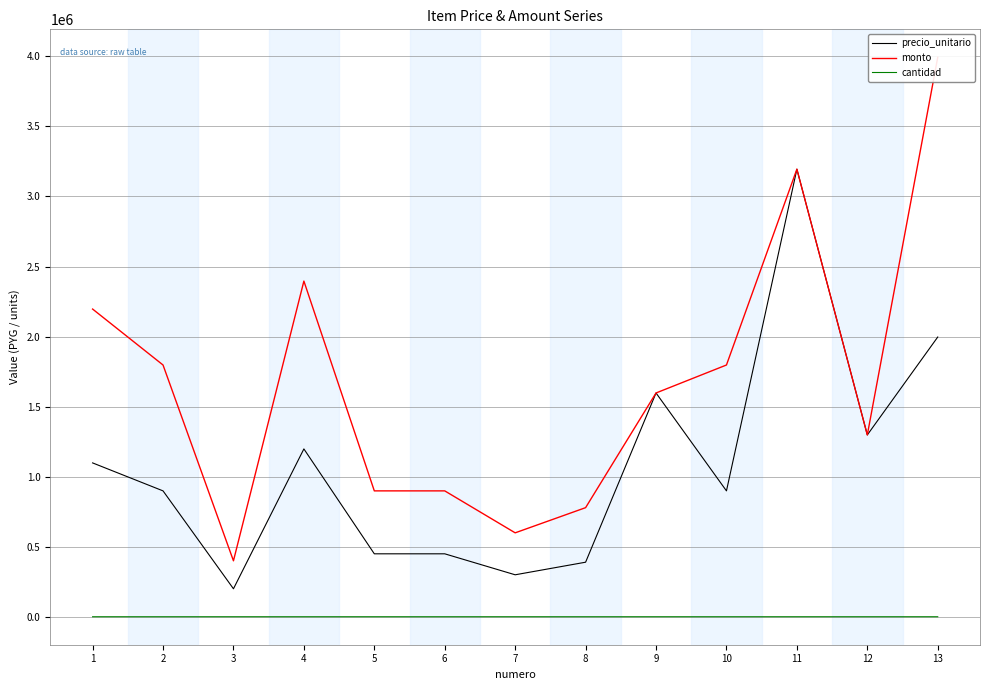

Which series changed the most between 5 and 9?

precio_unitario